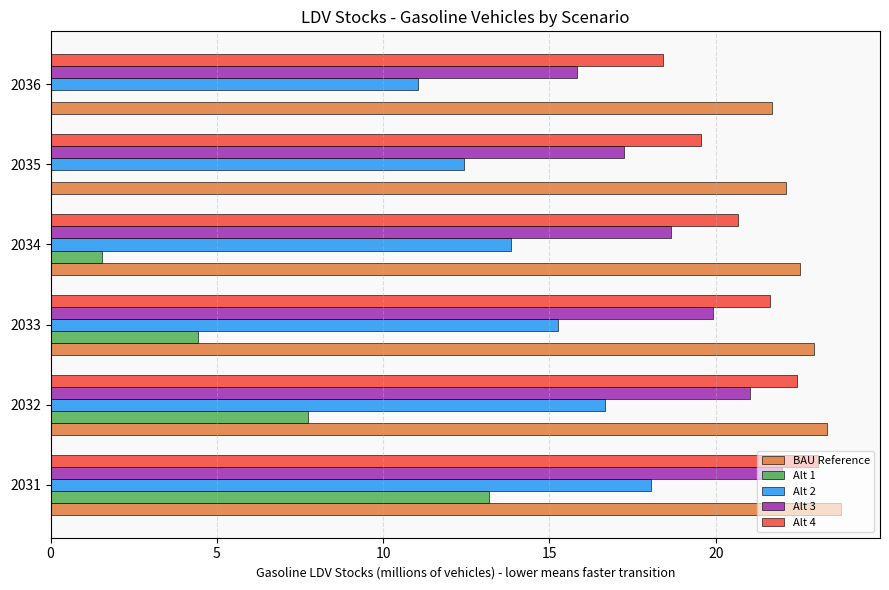

The Alt 3 series shows 18.6 at 2034. True or false?

True